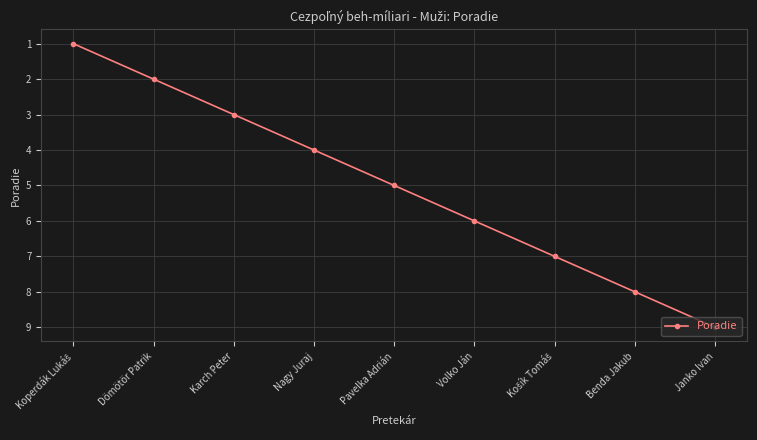

What is the greatest value displayed?

9